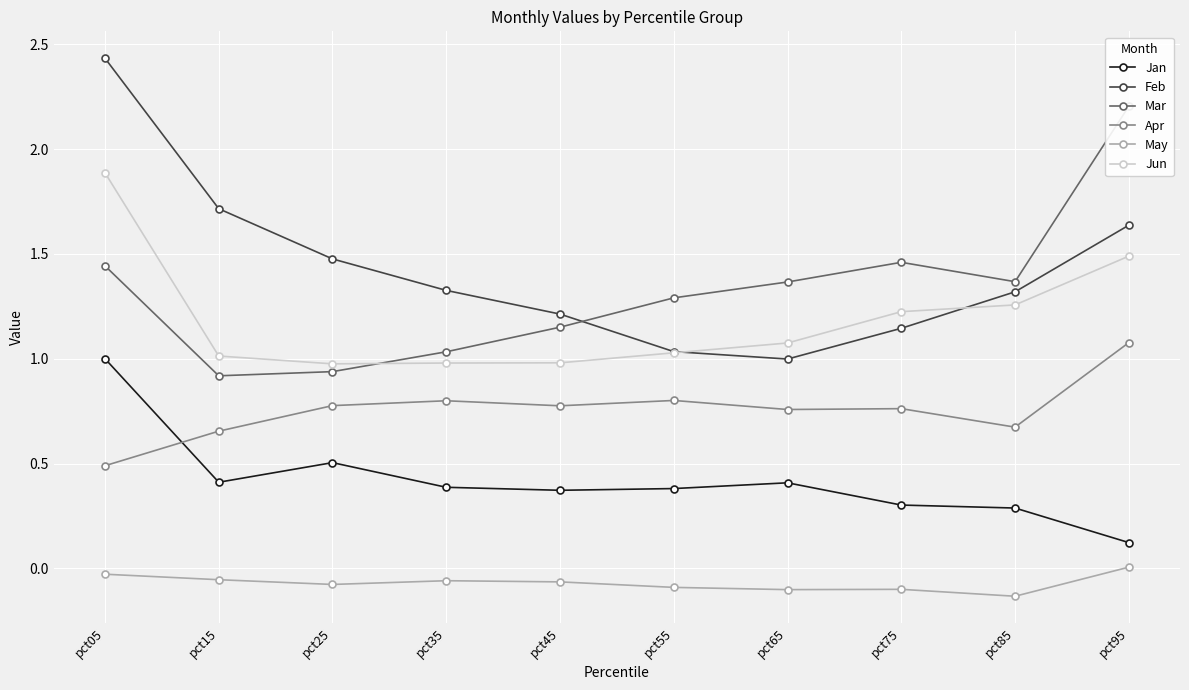

How many data points does each series have?

10